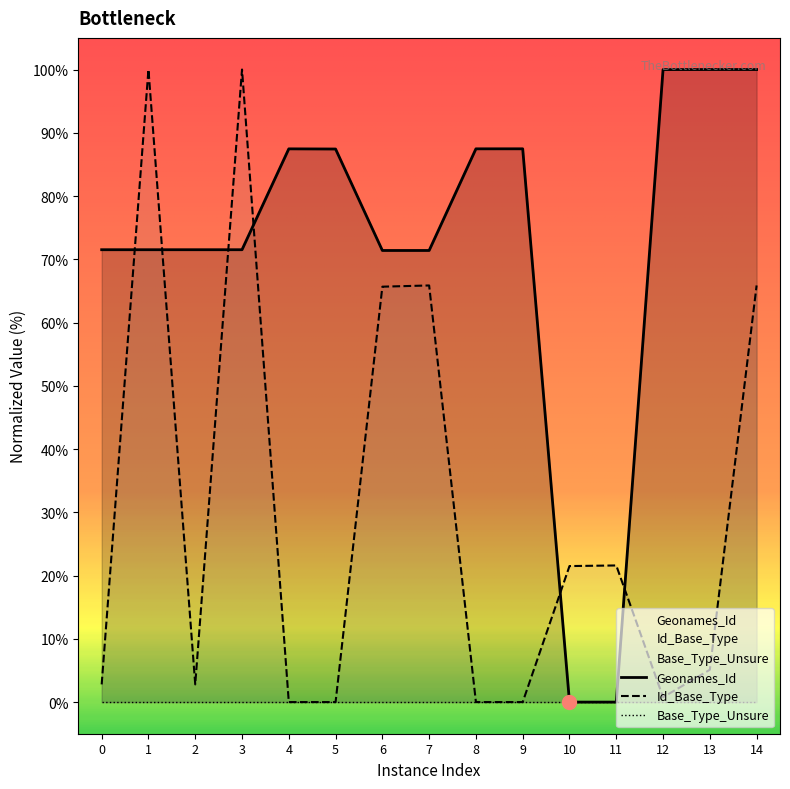

How many values in the Geonames_Id_norm series are below 71?

2